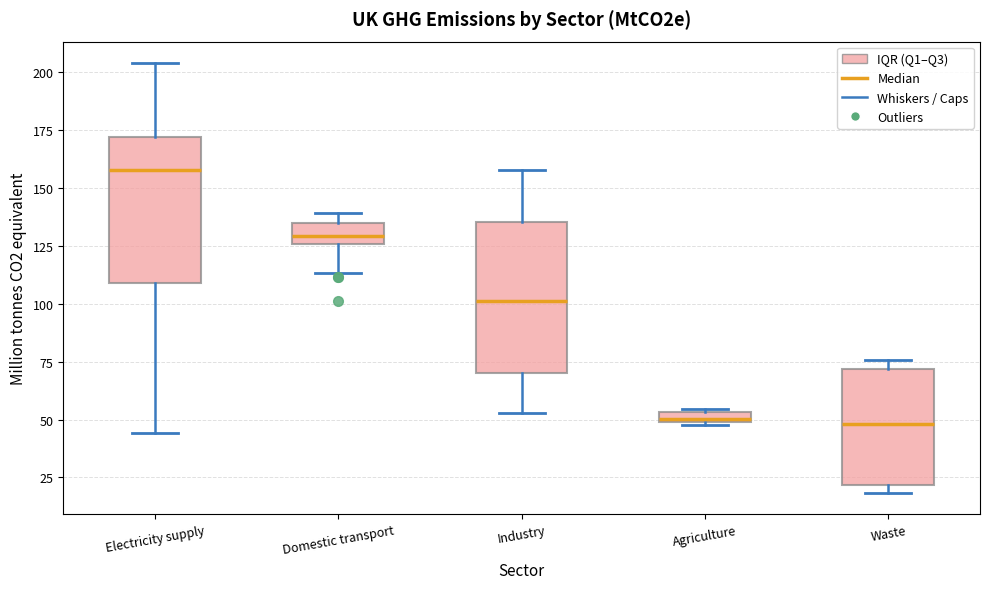

Which box's median line is the highest?

Electricity supply